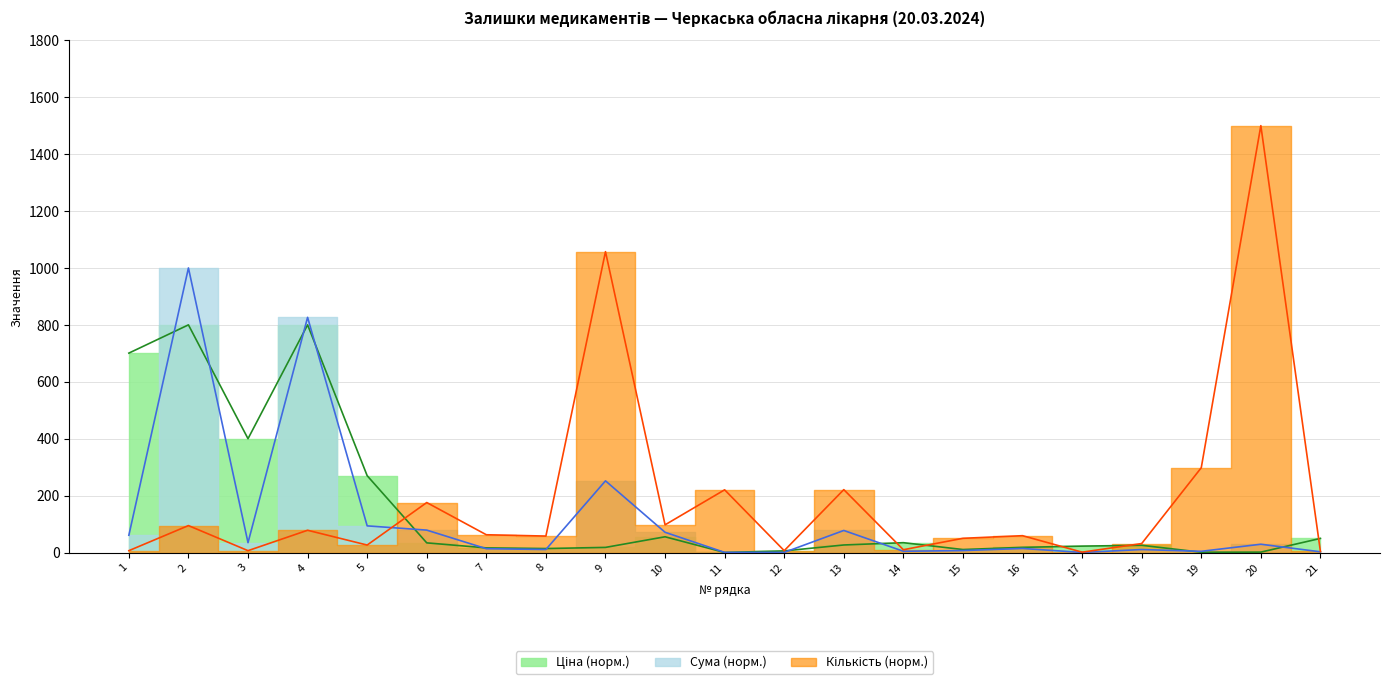

List the labels in order of Ціна value, smallest first.

11, 19, 20, 12, 15, 8, 7, 9, 16, 17, 18, 13, 6, 14, 21, 10, 5, 3, 1, 2, 4